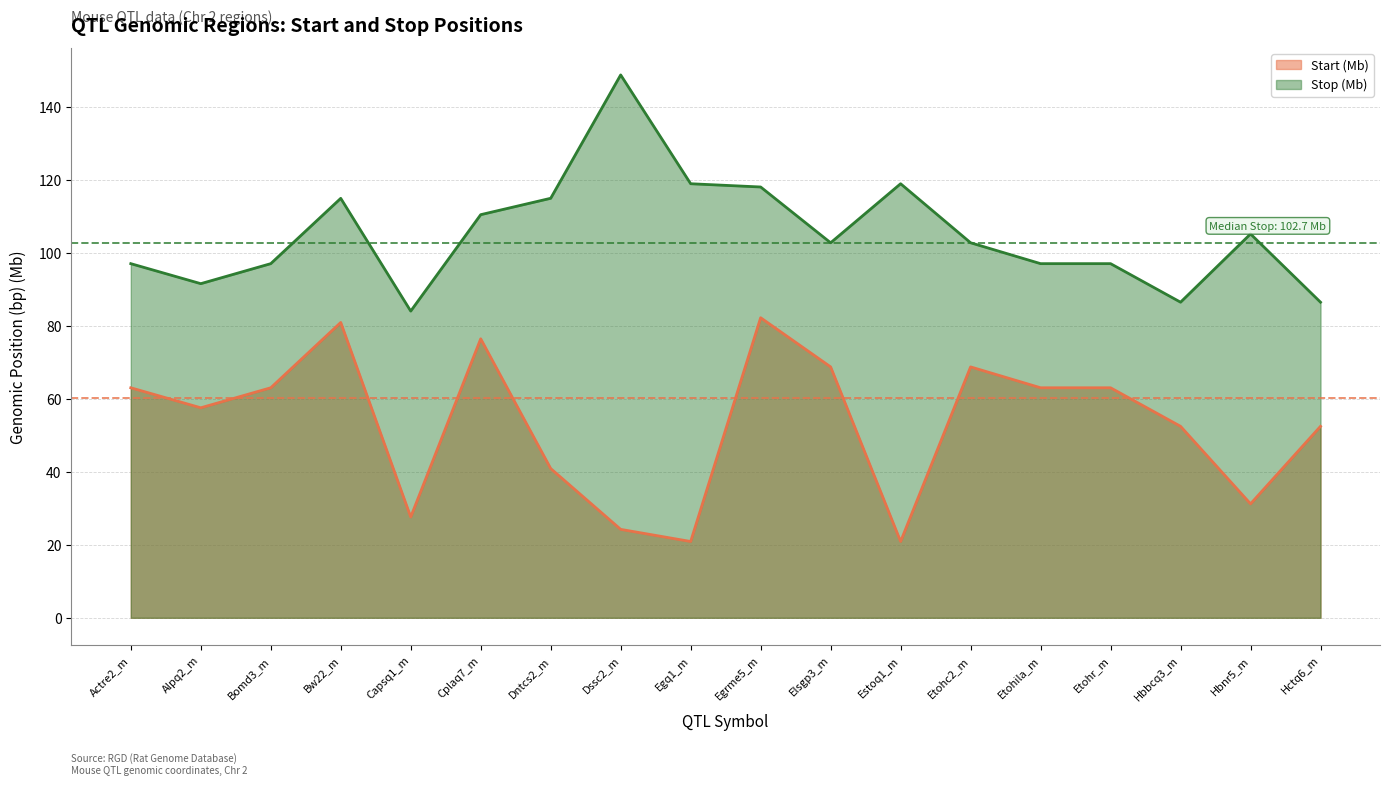

True or false: Start (Mb) has a value of 111.8 at Elsgp3_m.

False